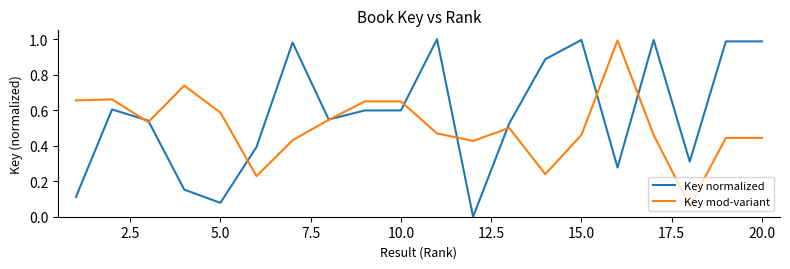

Which series has the largest total across all categories?

Key normalized